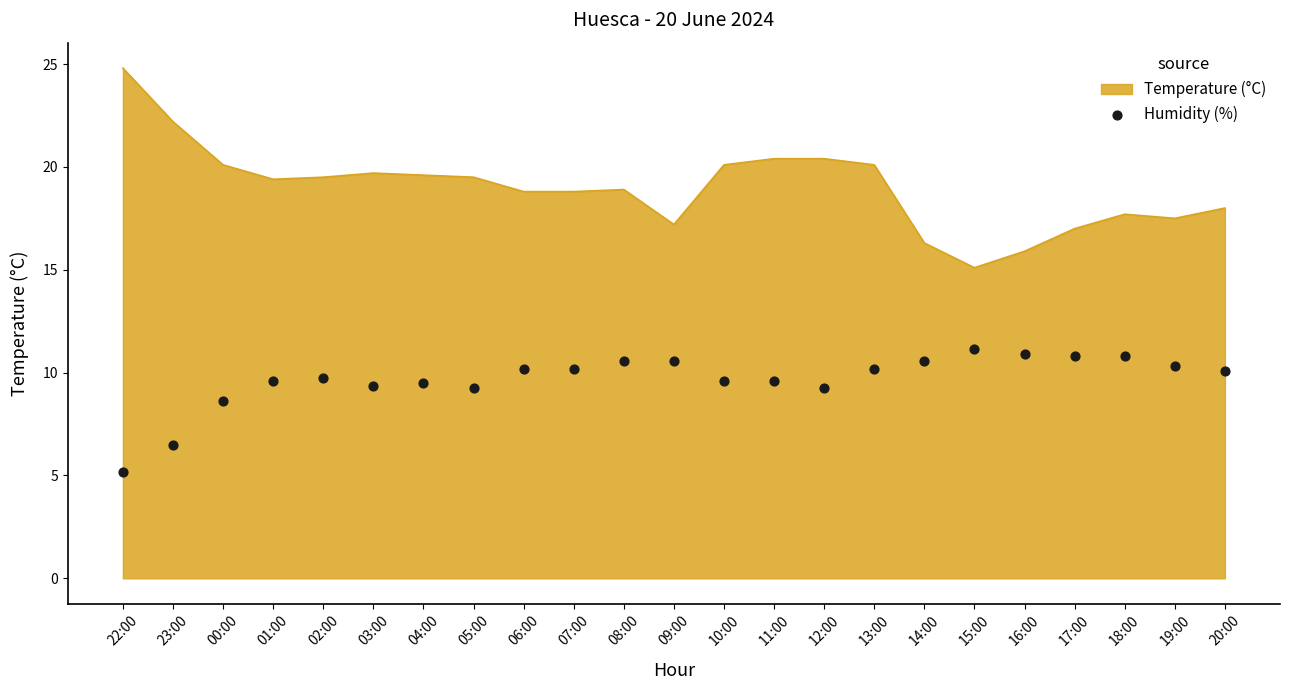

True or false: Temperature (°C) has a value of 28.1 at 00:00.

False